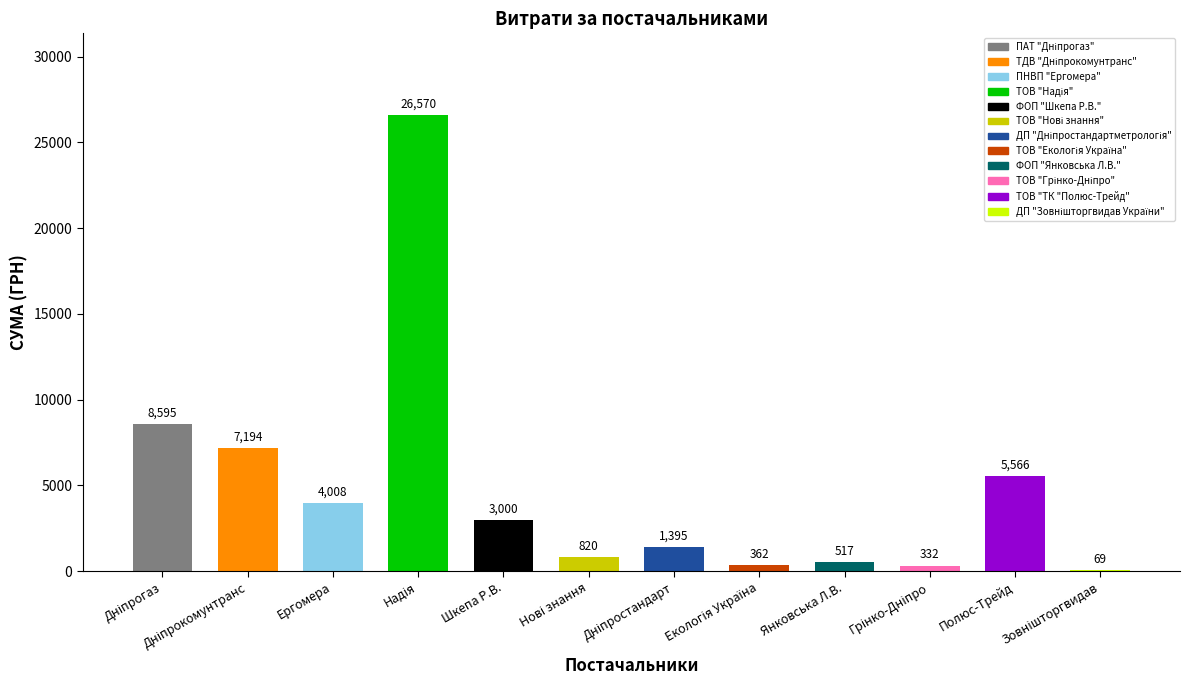

Reading left to right, extract all data points from this chart.

ПАТ "Дніпрогаз"=8594.5	ТДВ "Дніпрокомунтранс"=7193.9	ПНВП "Ергомера" =4007.5	ТОВ "Надія"=26570.3	ФОП "Шкепа Р.В."=3000.0	ТОВ "Нові знання"=820.0	ДП "Дніпростандартметрологія"=1394.8	ТОВ "Екологія Україна"=361.8	ФОП "Янковська Л.В."=516.8	ТОВ "Грінко-Дніпро"=331.9	ТОВ "ТК "Полюс-Трейд"=5565.6	ДП "Зовнішторгвидав України"=68.6